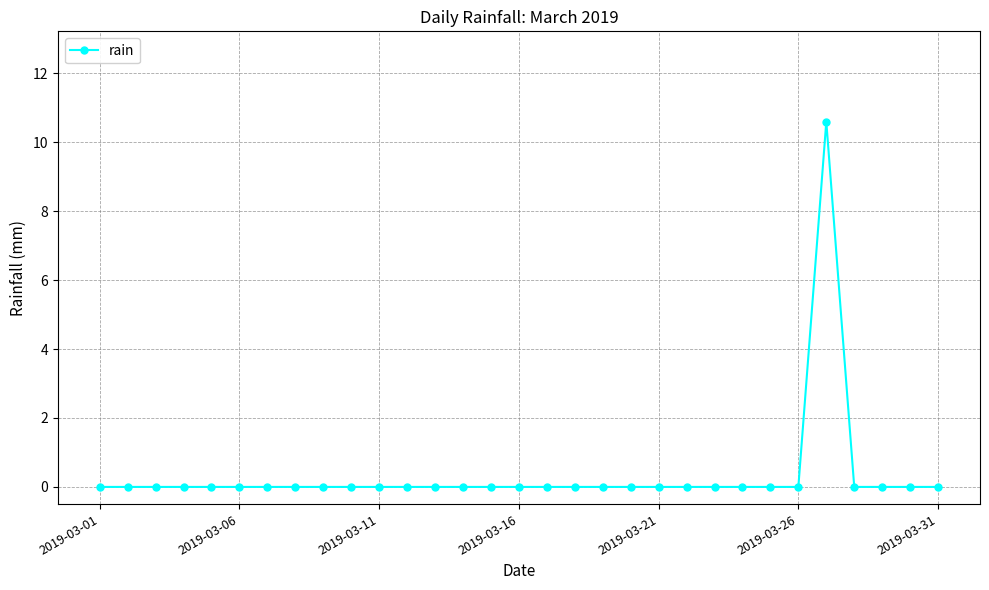

True or false: there are more than 0 points higher than both neighbors.

True